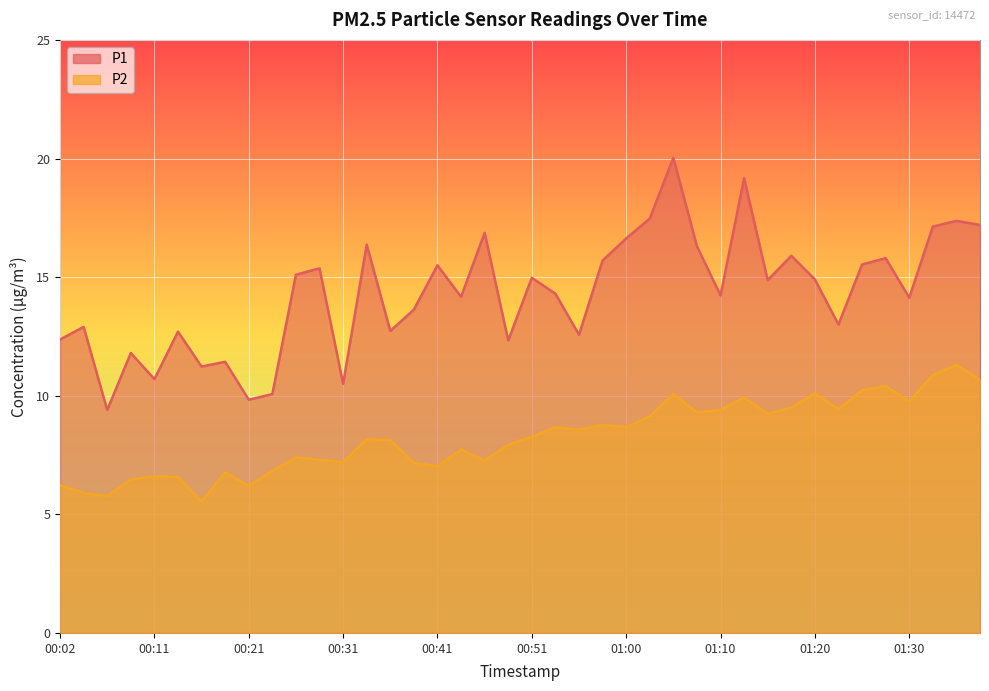

In P1, how many points are higher than both neighbors (excluding endpoints)?

14